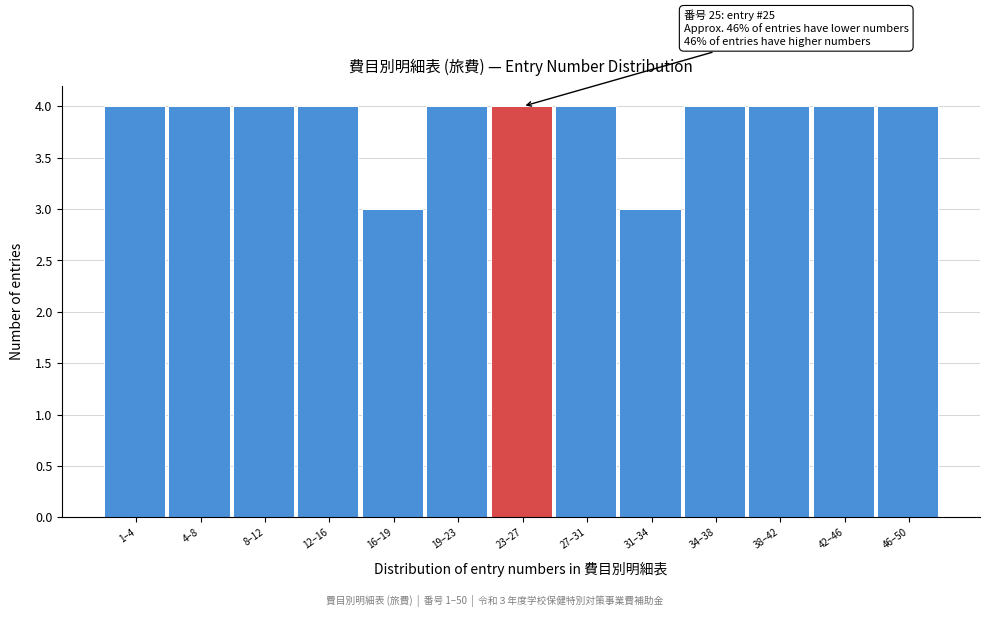

Reading left to right, list all the values displayed in this chart.

1–4=4	4–8=4	8–12=4	12–16=4	16–19=3	19–23=4	23–27=4	27–31=4	31–34=3	34–38=4	38–42=4	42–46=4	46–50=4